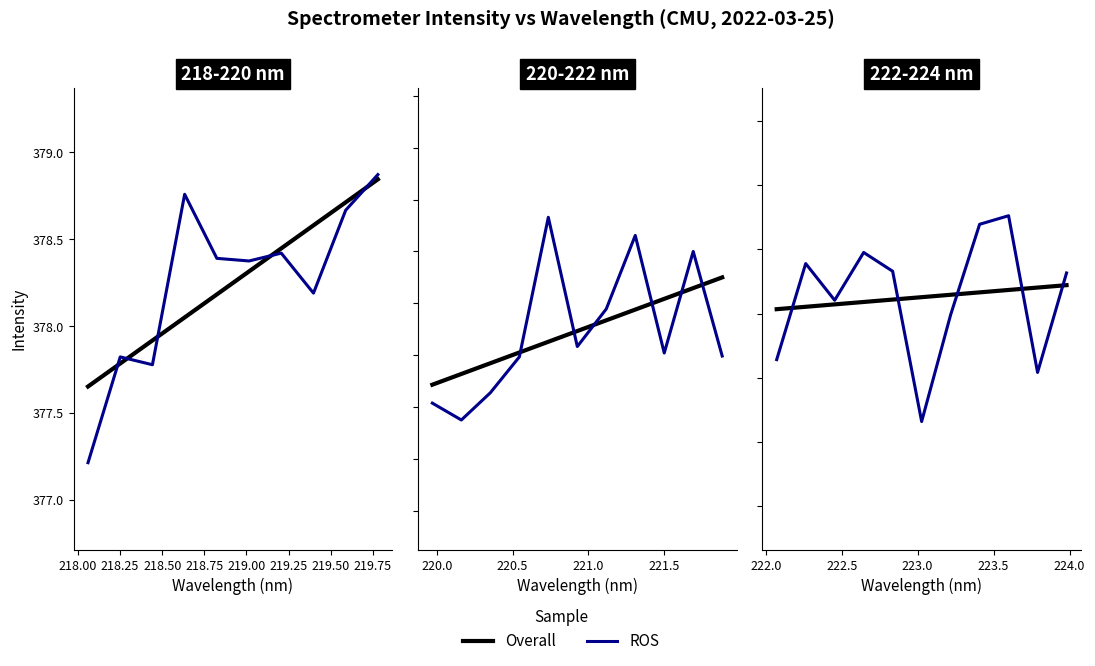

Is this an area chart (filled region under the line)?

No